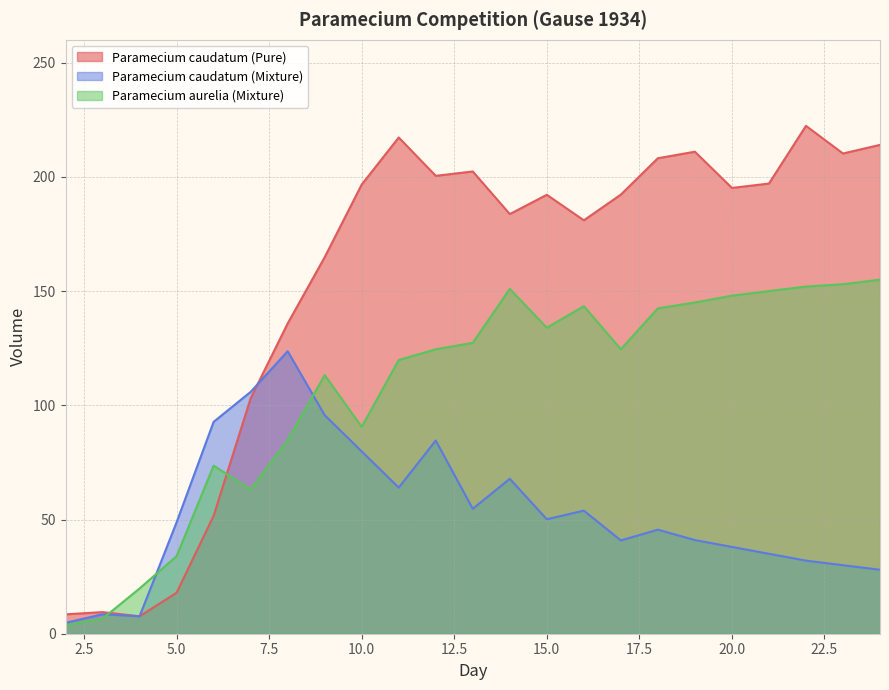

Rank the categories by Paramecium aurelia (Mixture) value from lowest to highest.

2, 3, 4, 5, 7, 6, 8, 10, 9, 11, 12, 17, 13, 15, 18, 16, 19, 20, 21, 14, 22, 23, 24